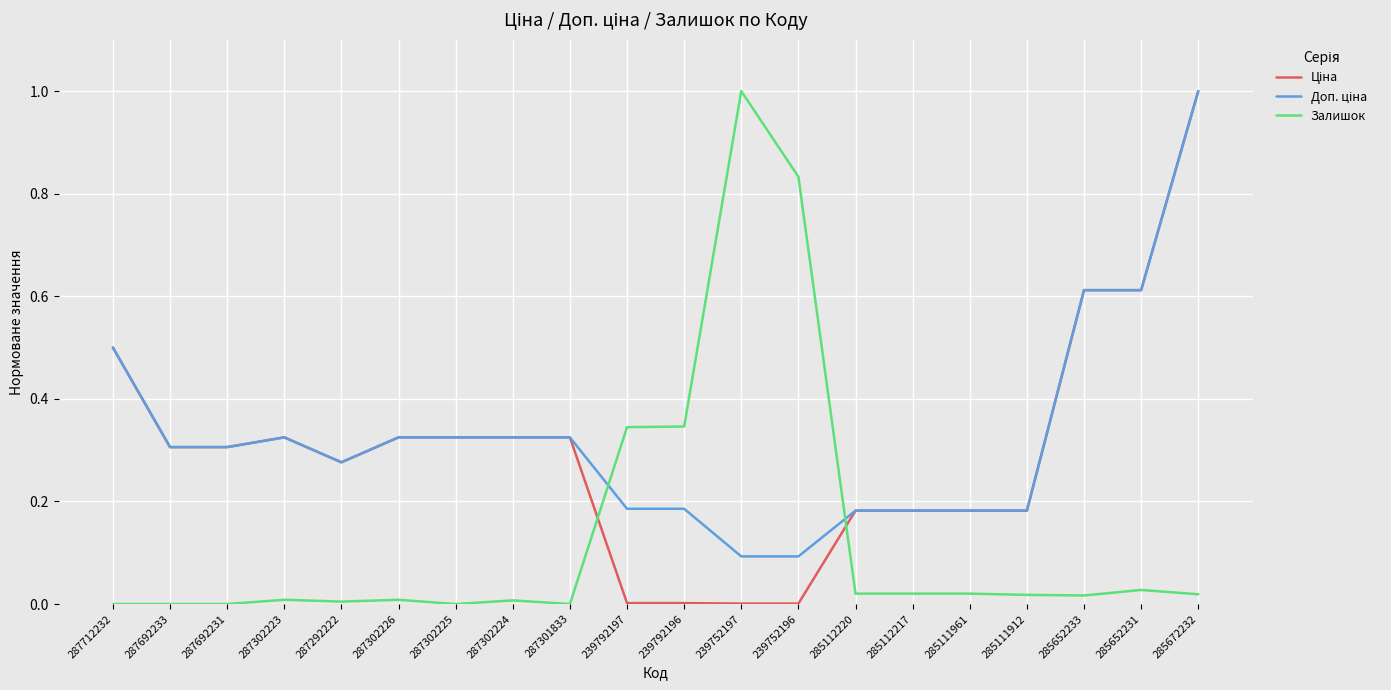

At which category is the sum across all series the highest?

285672232